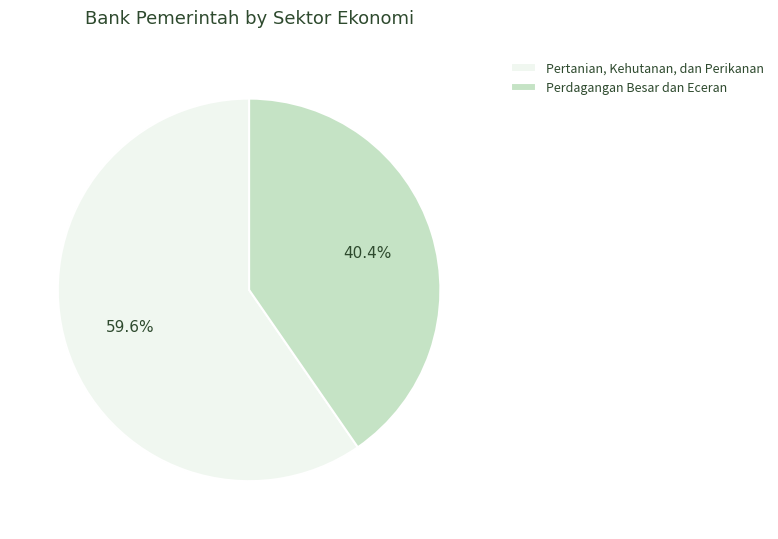

What percentage is NOT represented by Pertanian, Kehutanan, dan Perikanan?

40.4%